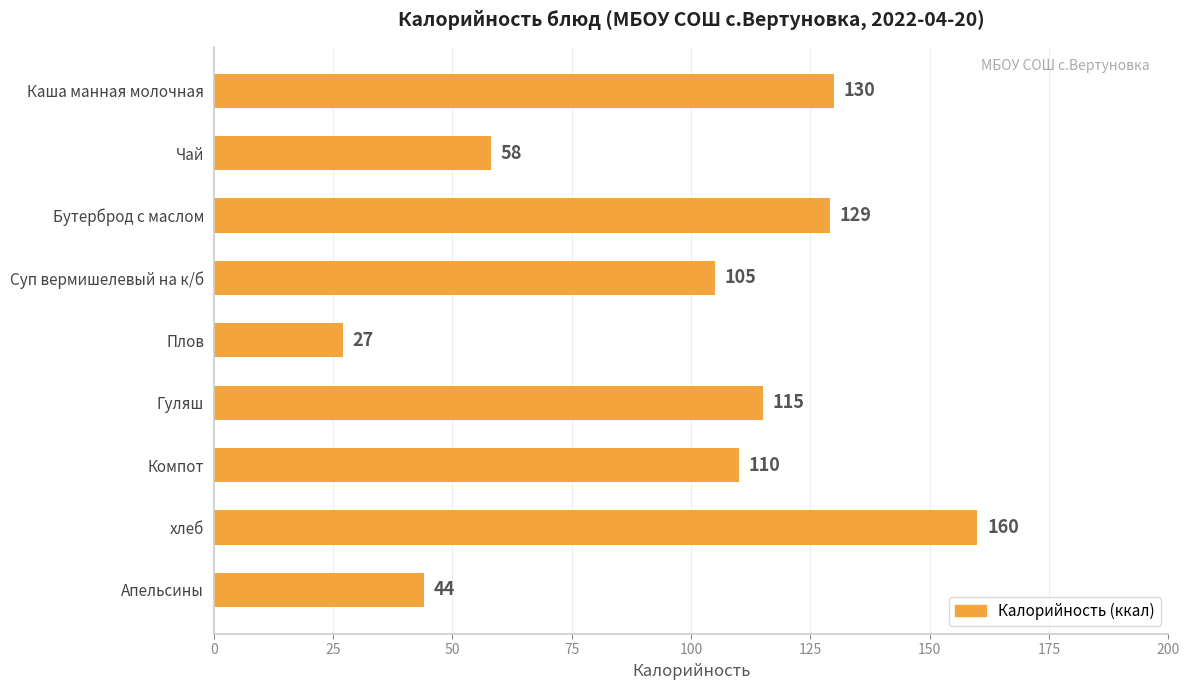

Reading top to bottom, extract all data points from this chart.

Каша манная молочная=130	Чай=58	Бутерброд с маслом=129	Суп вермишелевый на к/б=105	Плов=27	Гуляш=115	Компот=110	хлеб=160	Апельсины=44